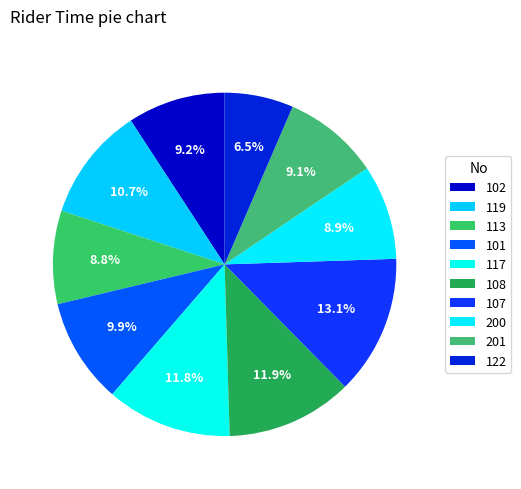

To the nearest percent, what is the average slice percentage?

10%